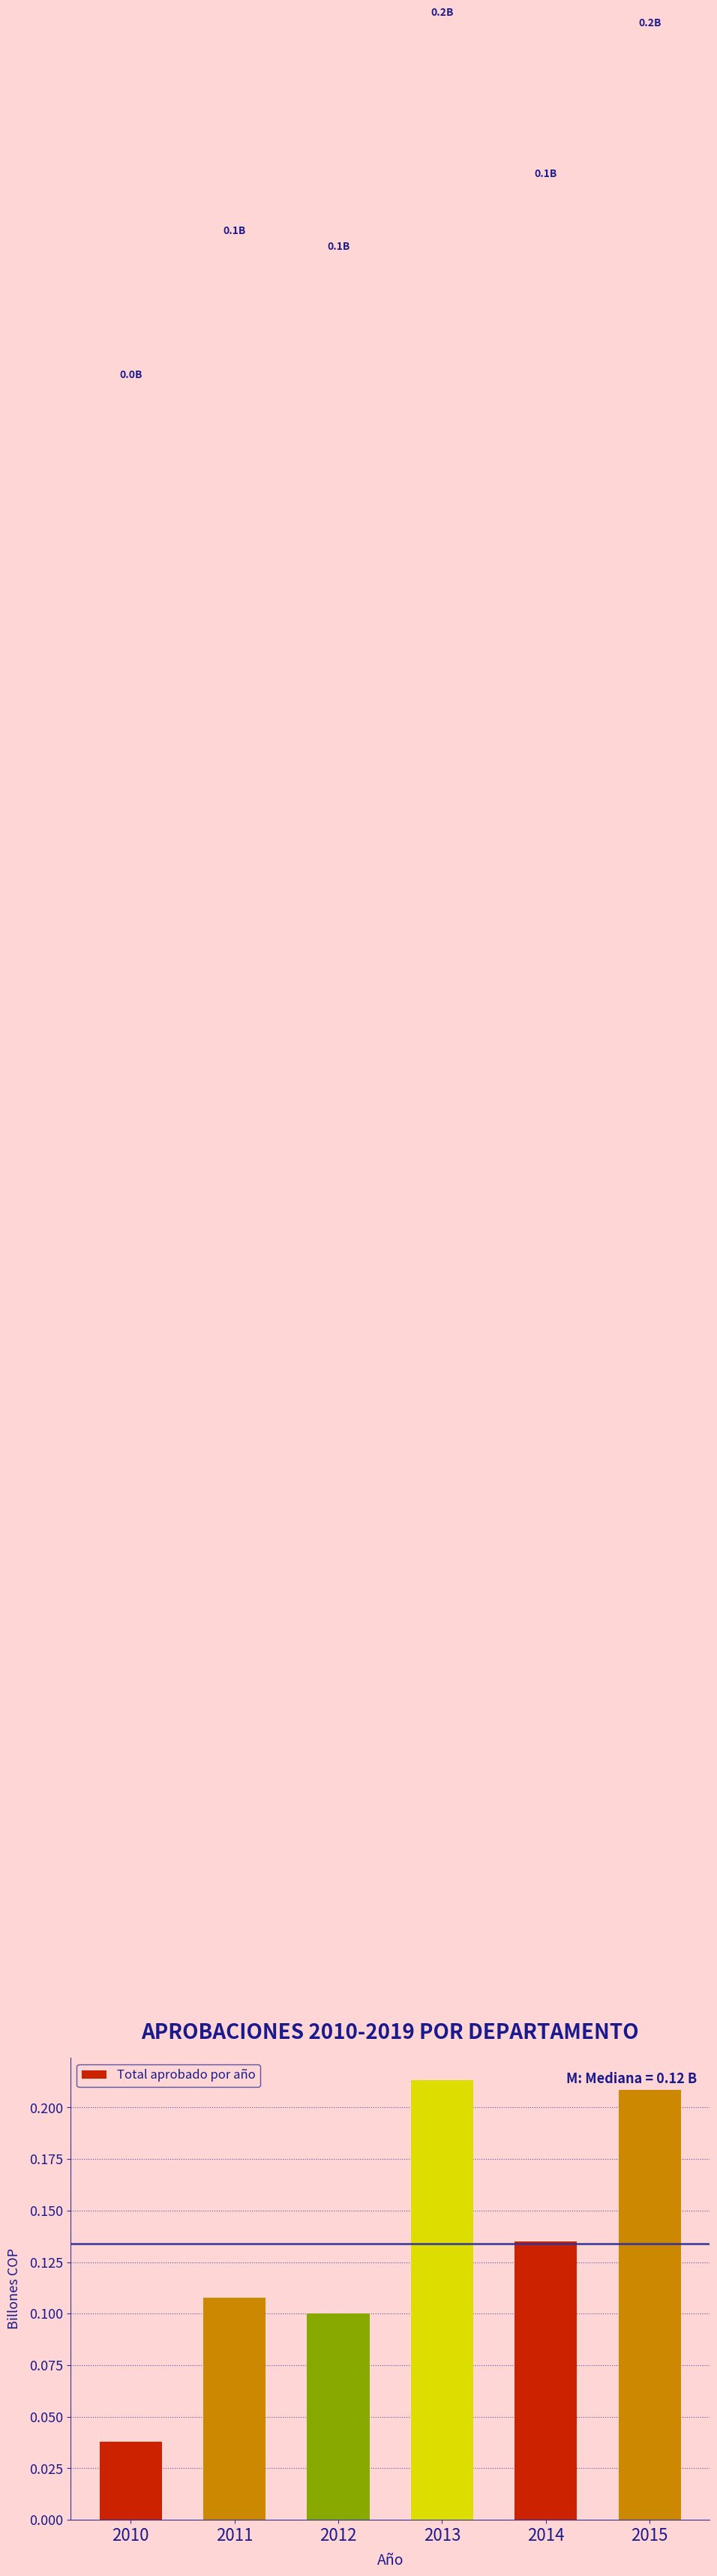

At which label is the value closest to 0?

2010